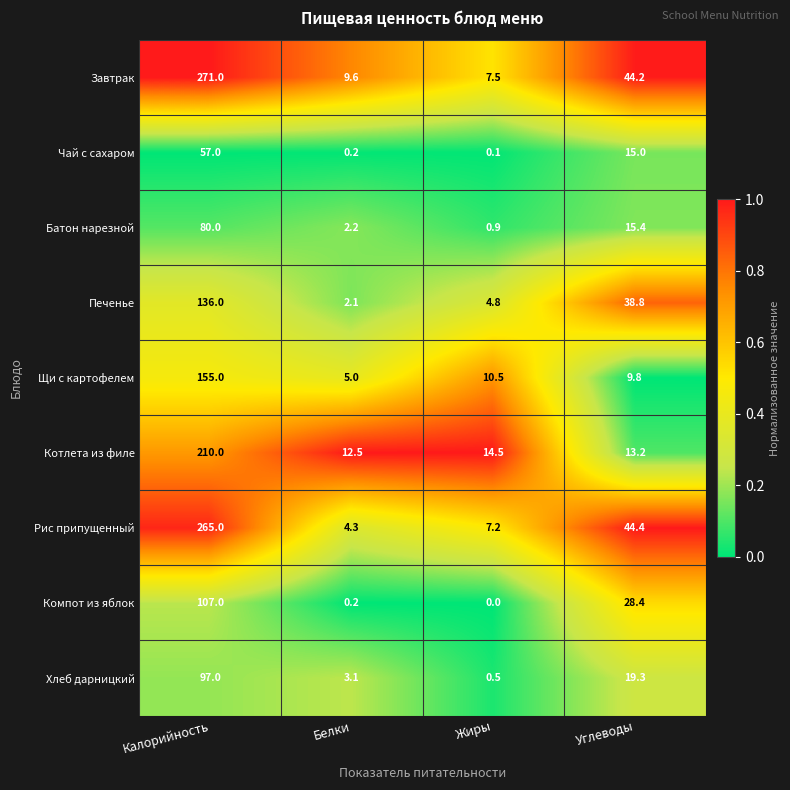

At which label does Чай с сахаром reach its minimum?

Жиры